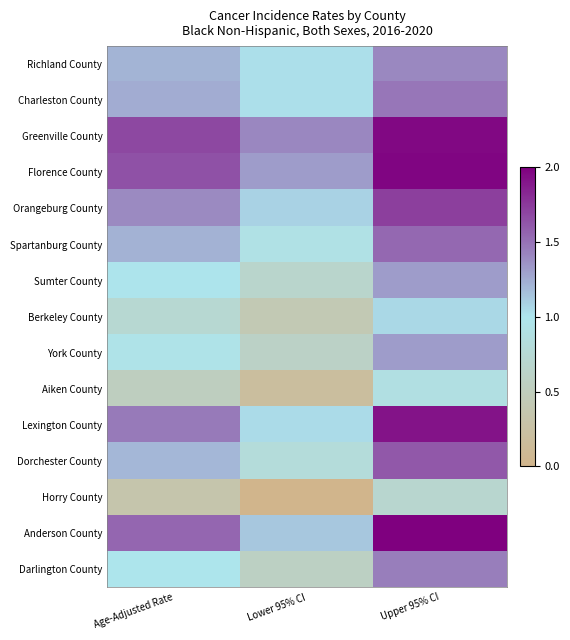

Which label corresponds to the smallest value in the chart?

Lower 95% CI